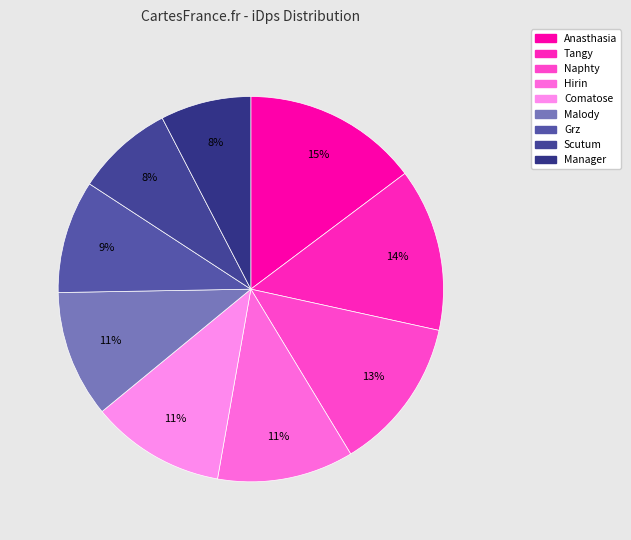

To the nearest percent, what is the combined percentage of Malody and Grz?

20%